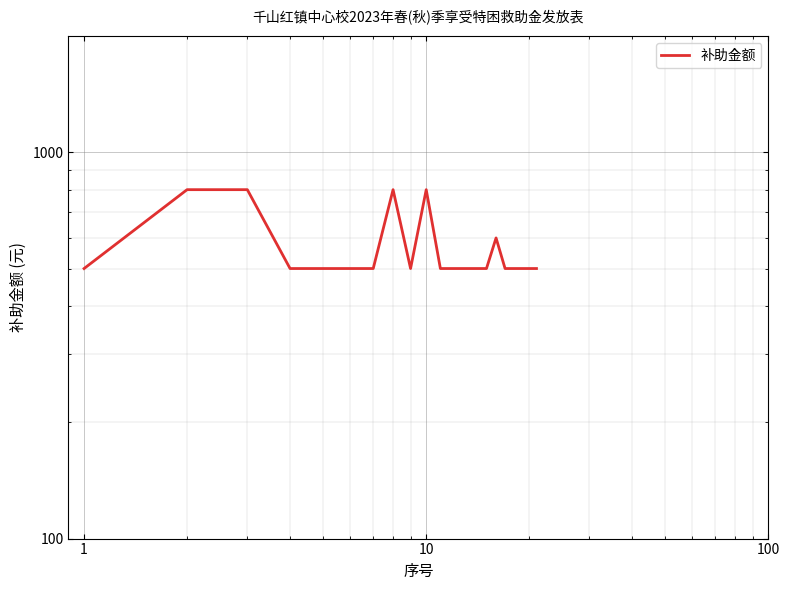

Reading right to left, what are all the values shown in this chart?

500	500	500	500	500	600	500	500	500	500	500	800	500	800	500	500	500	500	800	800	500